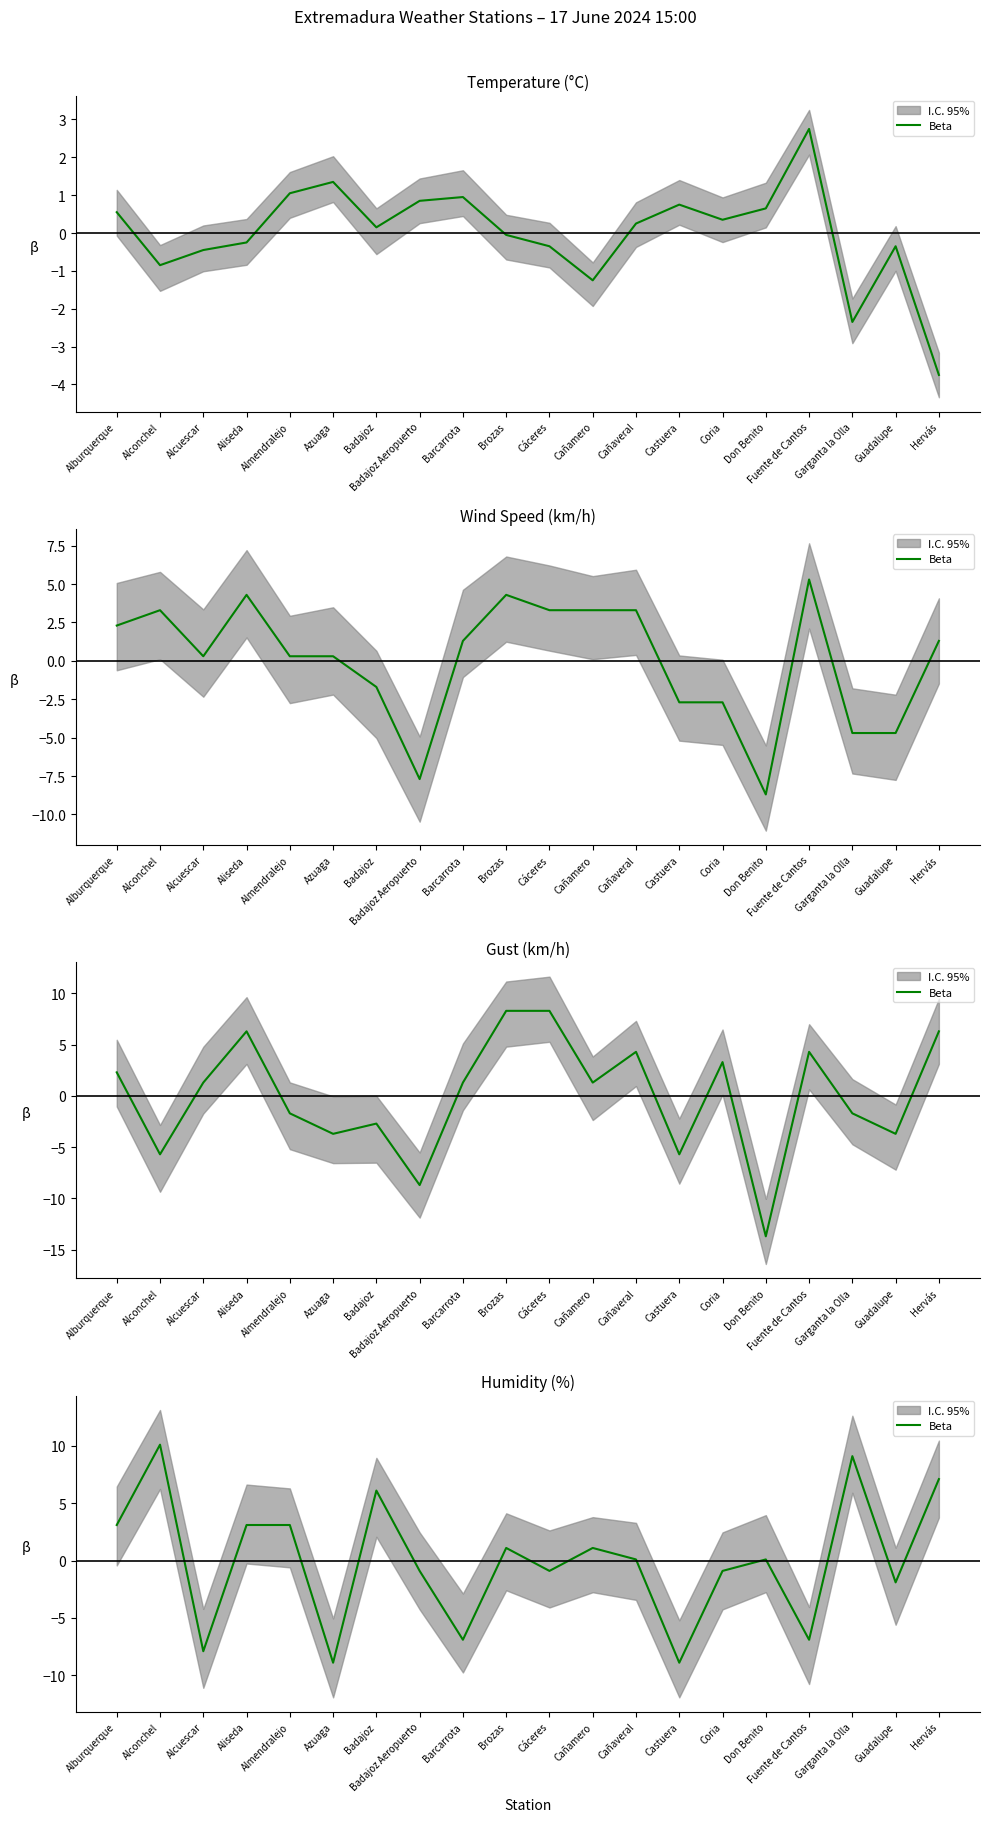

True or false: the data has more than 2 interior local peaks.

True